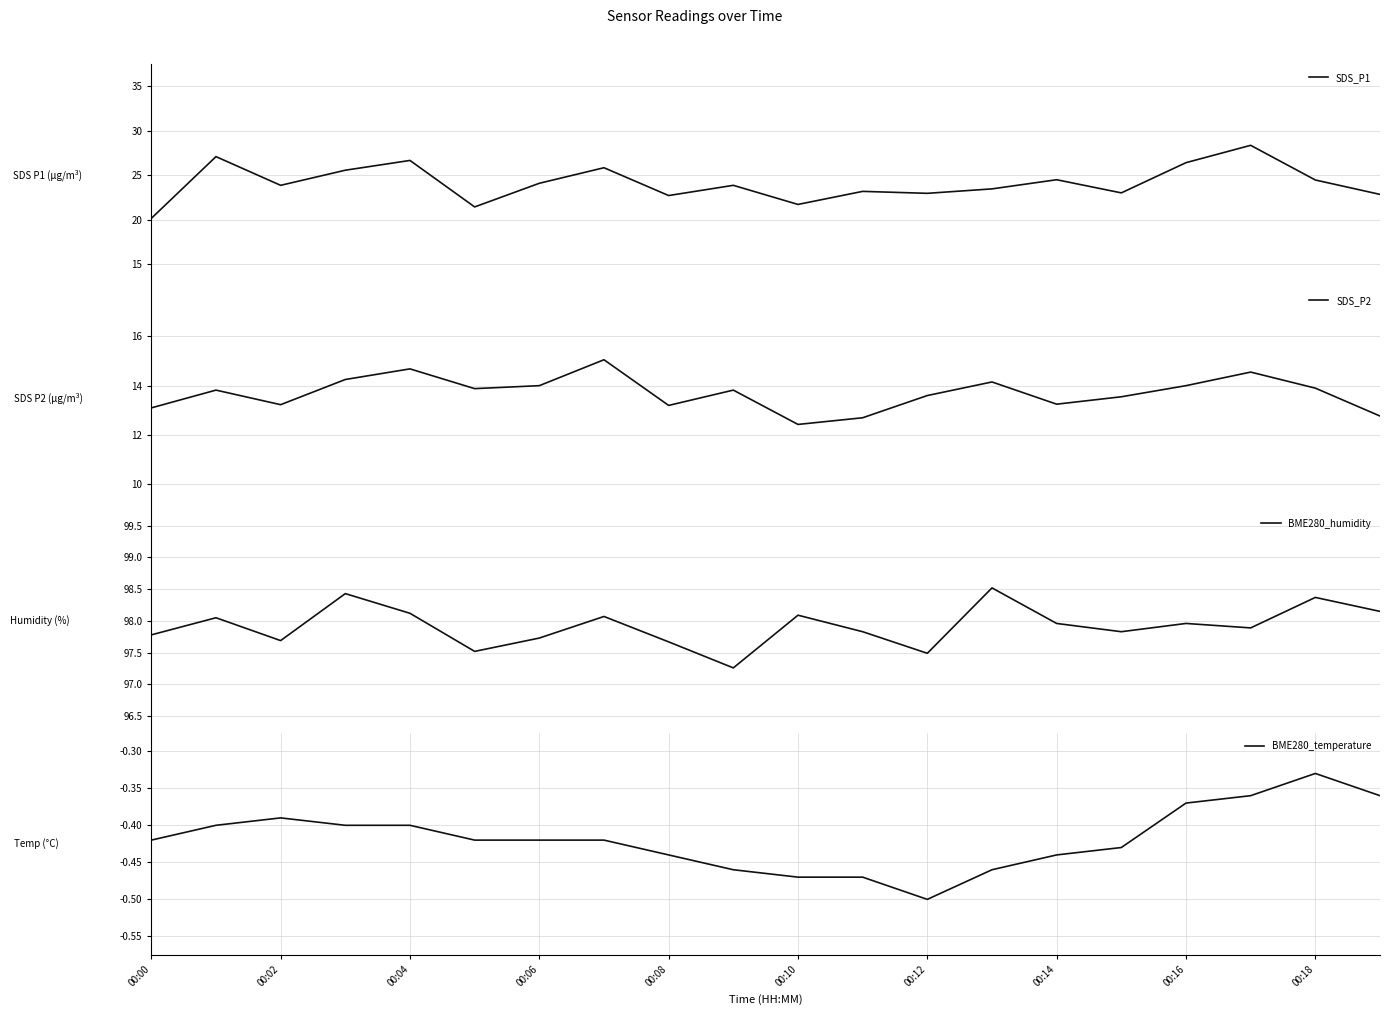

Which category has the lowest value in the BME280_temperature series?

00:12